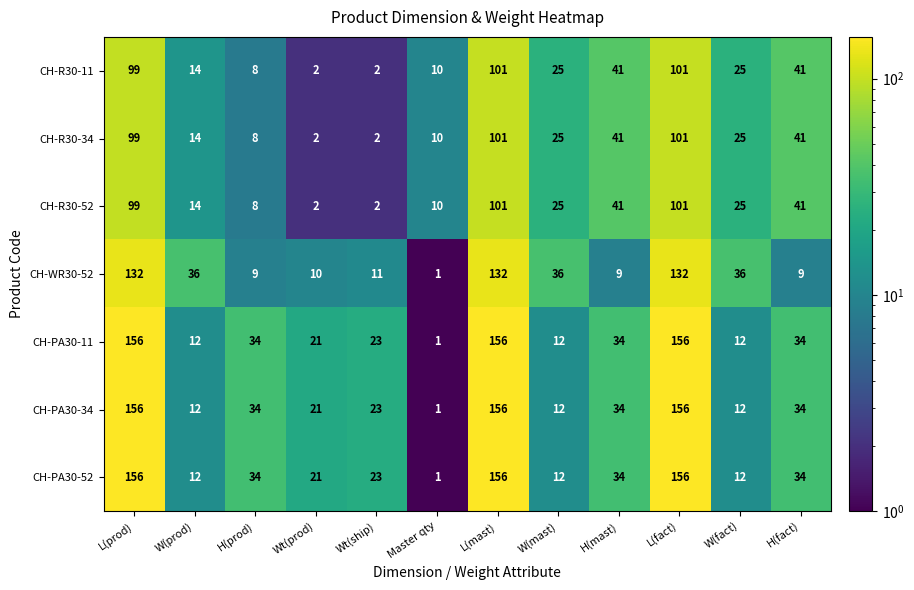

What is the total value across all series at W(mast)?

147